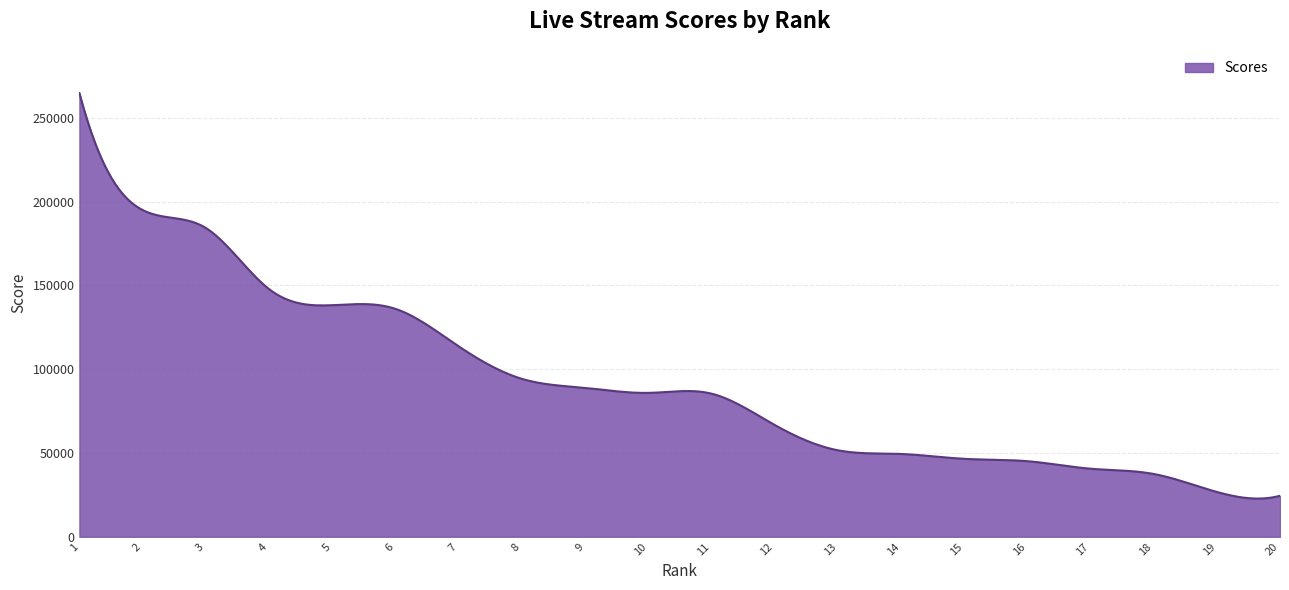

What is the greatest value displayed?

264802.0